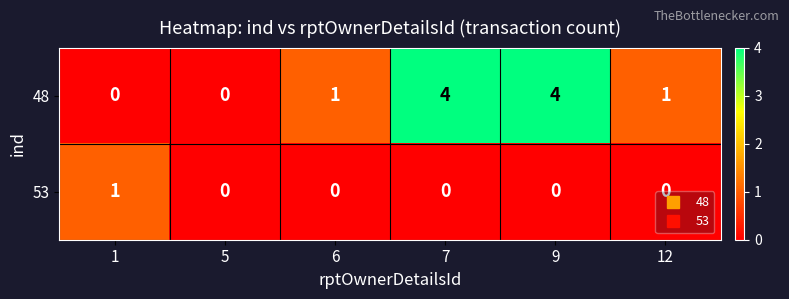

Between 1 and 9, which series saw the biggest shift?

48